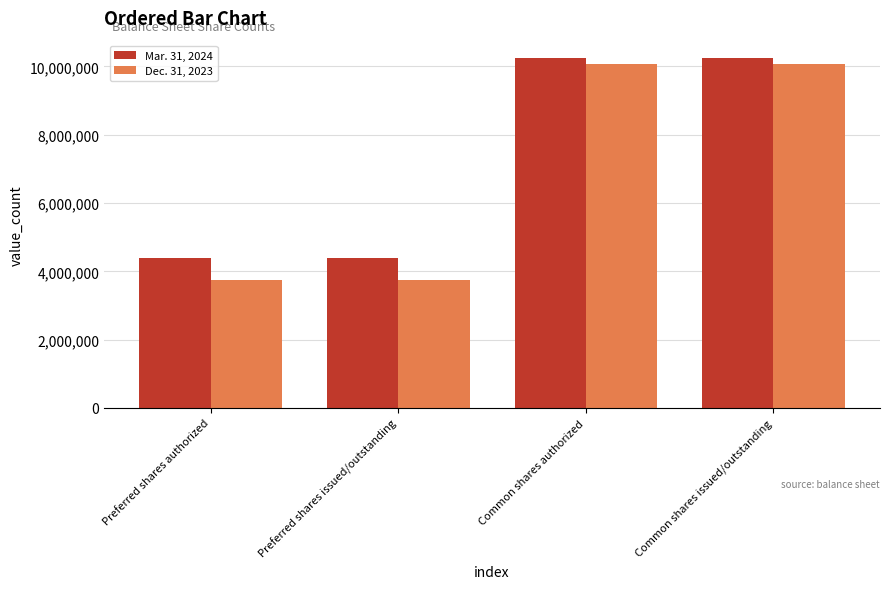

What is the label of the 4th bar from the left?

Common shares issued/outstanding